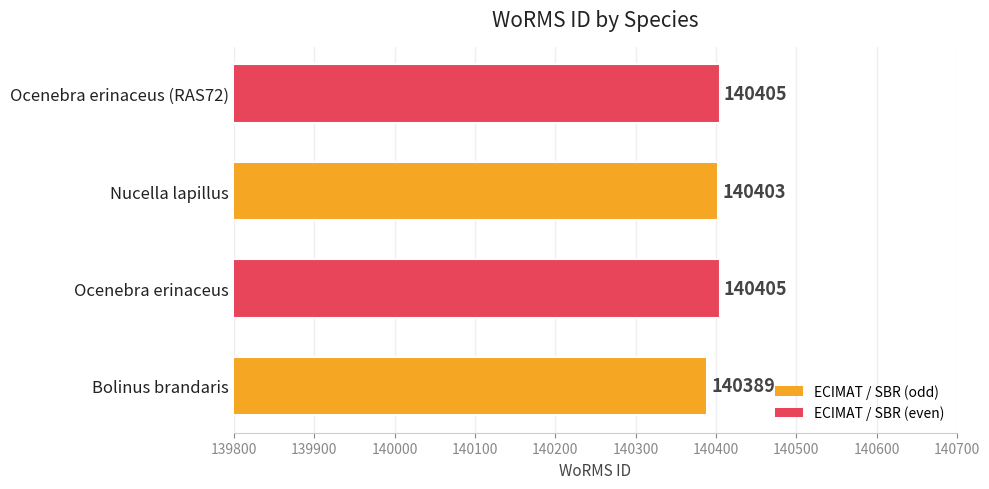

What is the difference between the second highest and minimum values?

16